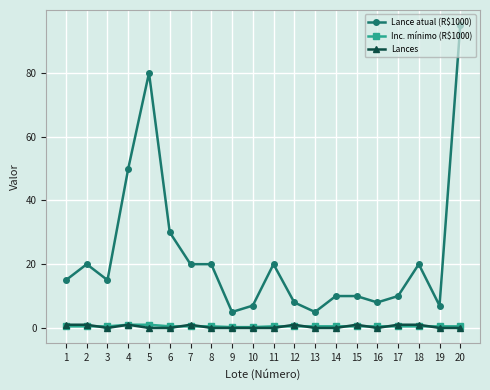

Is it true that Inc. mínimo (R$1000) equals 0.5 at 13?

True